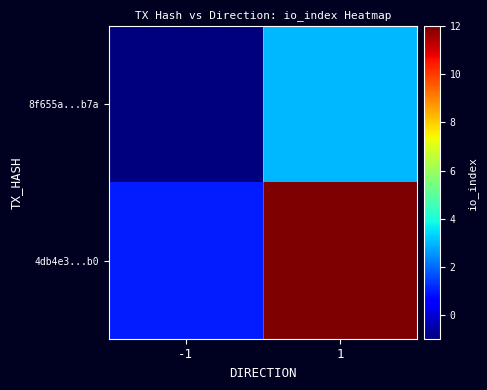

Reading left to right, what are all the values shown in this chart?

8f655a...b7a: -1=-1	1=3
4db4e3...b0: -1=1	1=12